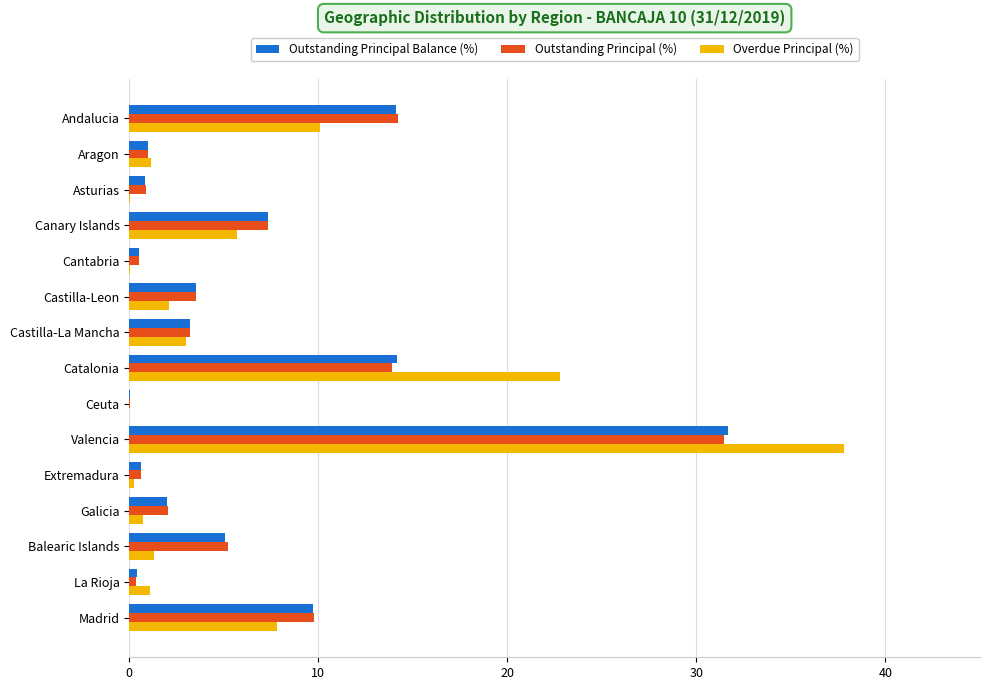

At which category is the sum across all series the highest?

Valencia